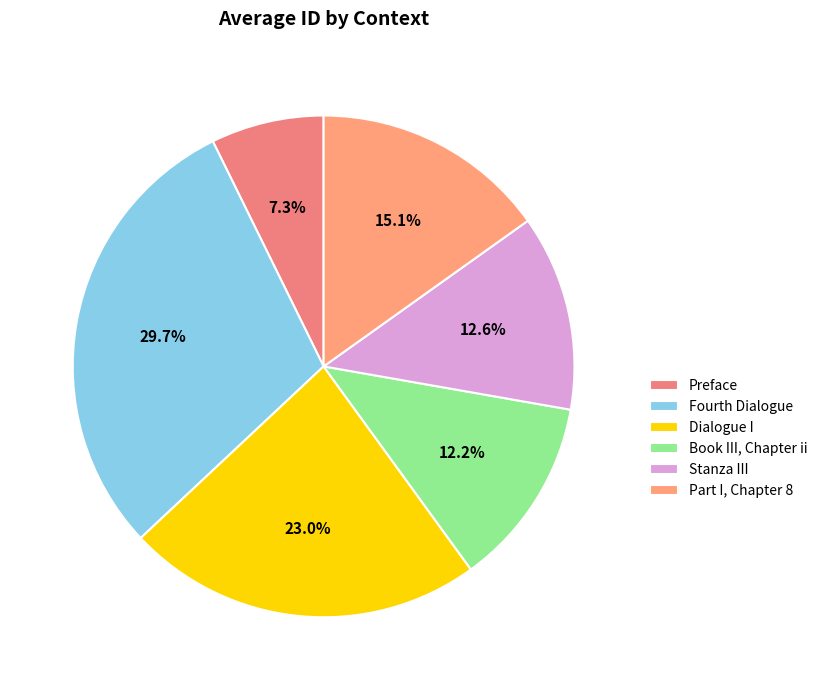

Is Fourth Dialogue the majority of the pie?

No